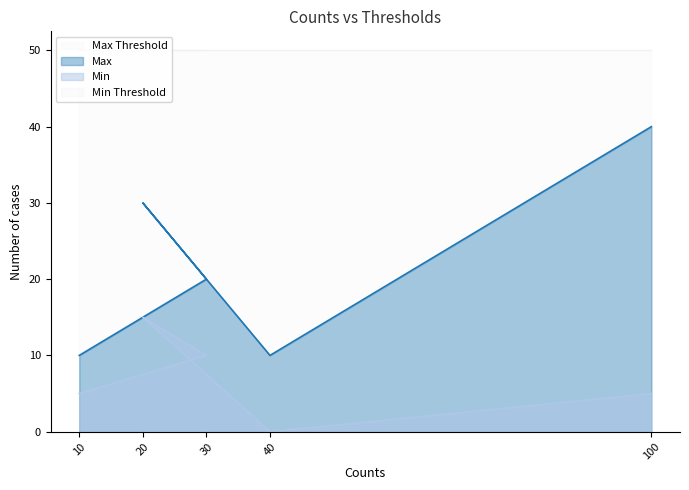

How many data points in Min are above 5?

2